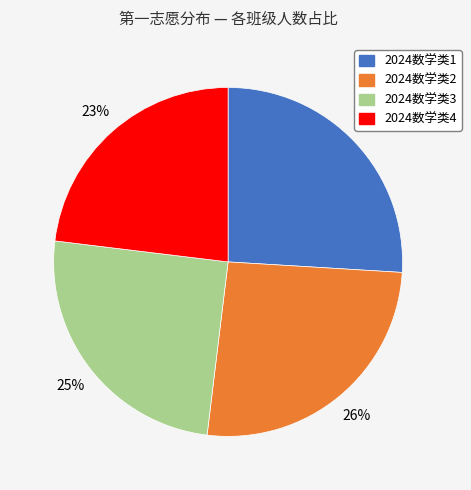

Approximately how many times larger is the value at 2024数学类1 compared to 2024数学类3?

1.0